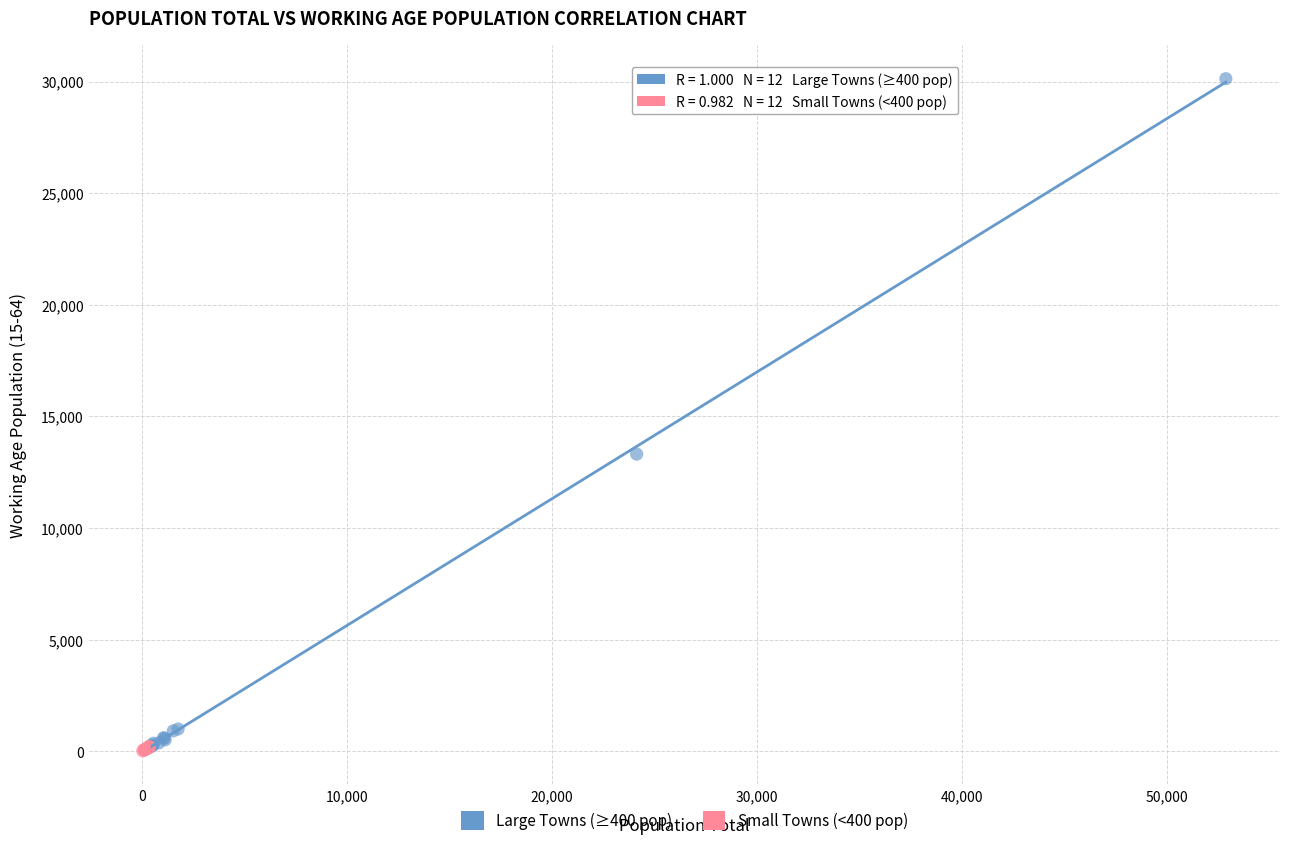

Which series reaches the maximum Y coordinate?

Large Towns (≥400 pop)